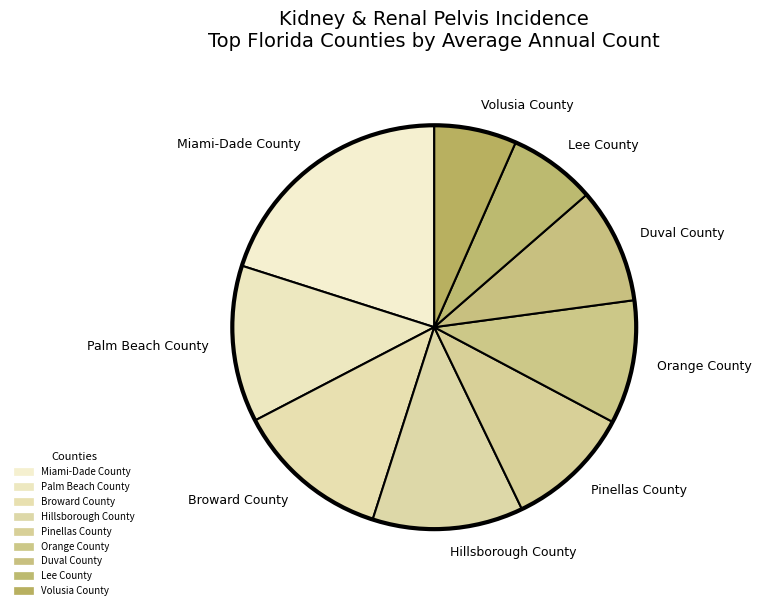

Which category has the biggest portion of the pie?

Miami-Dade County